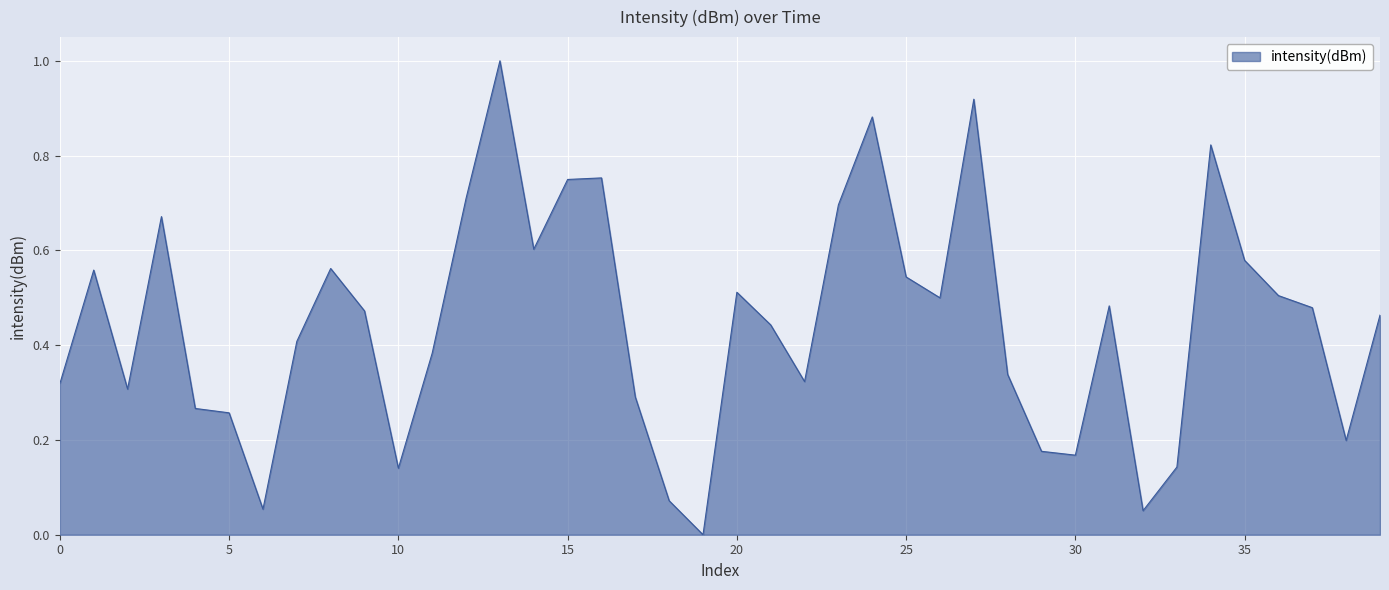

What is the greatest value displayed?

1.0